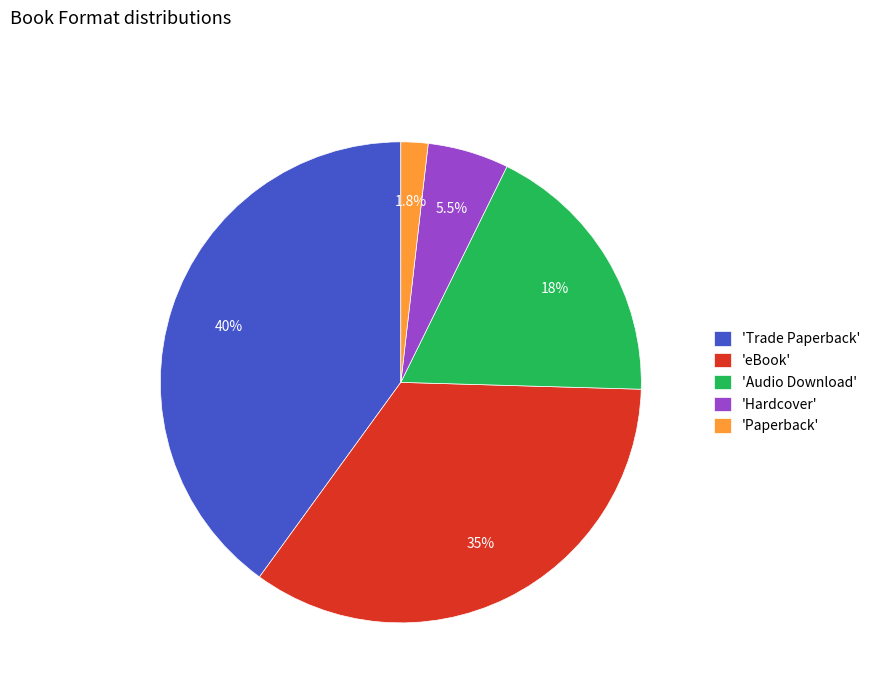

What is the ratio of the value at 'Hardcover' to the value at 'Audio Download'?

0.3